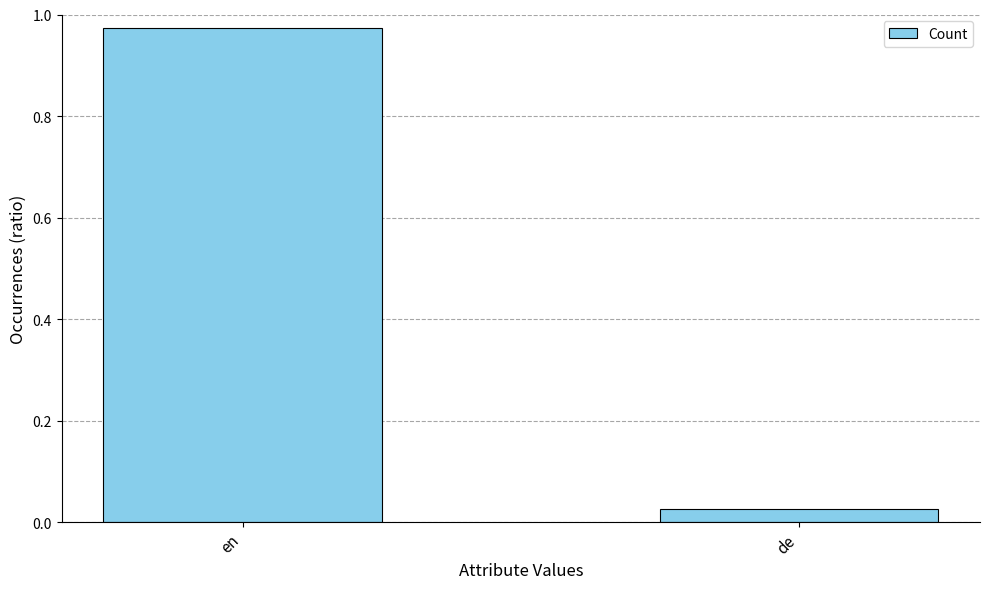

Which label corresponds to the largest value in the chart?

en